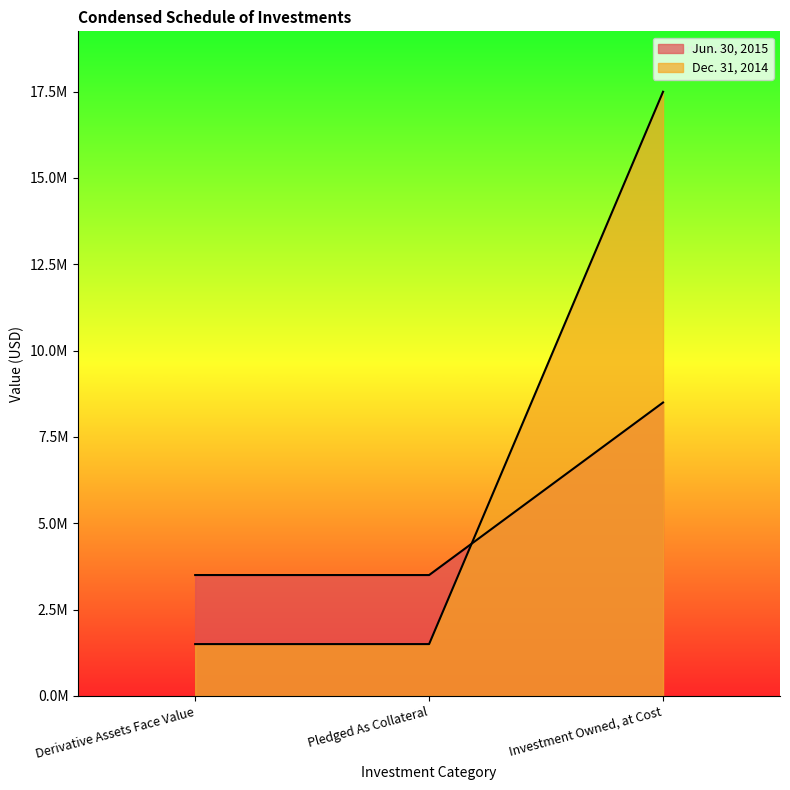

Does the chart display data point markers on the line(s)?

No